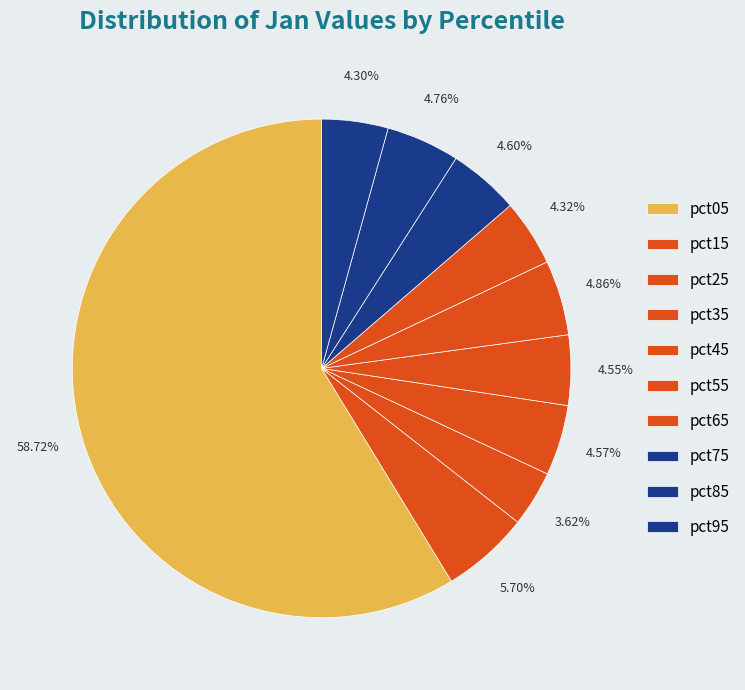

Count the number of slices in the pie.

10